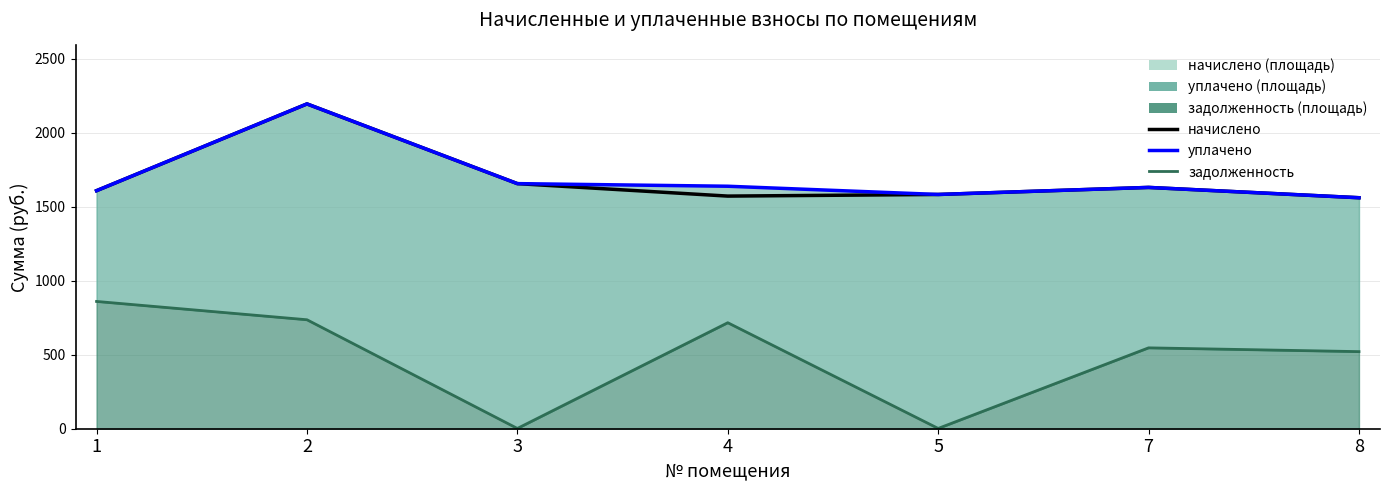

Is it true that начислено equals 928.2 at 1?

False